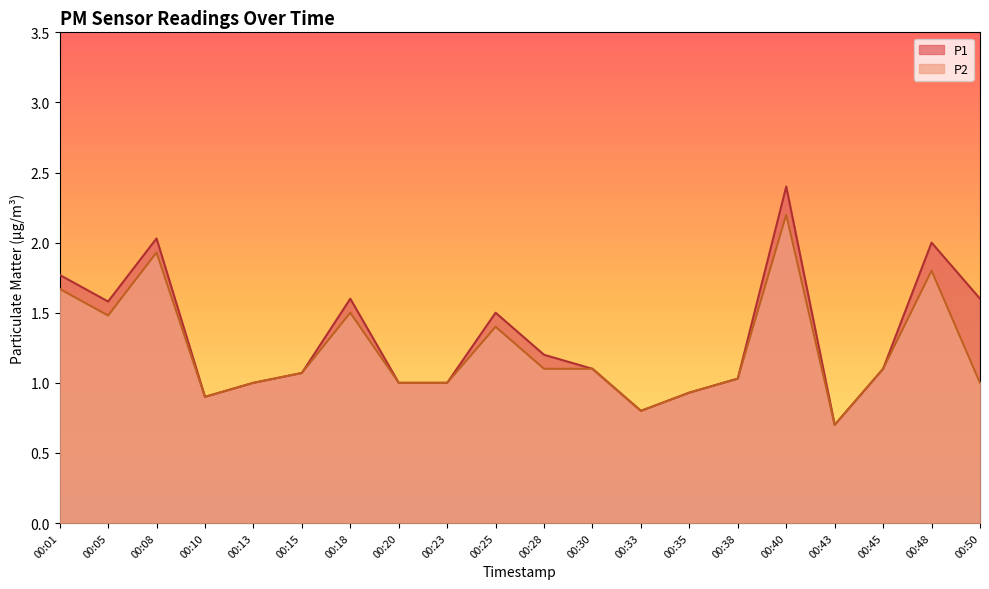

What is the maximum value shown in the chart?

2.4